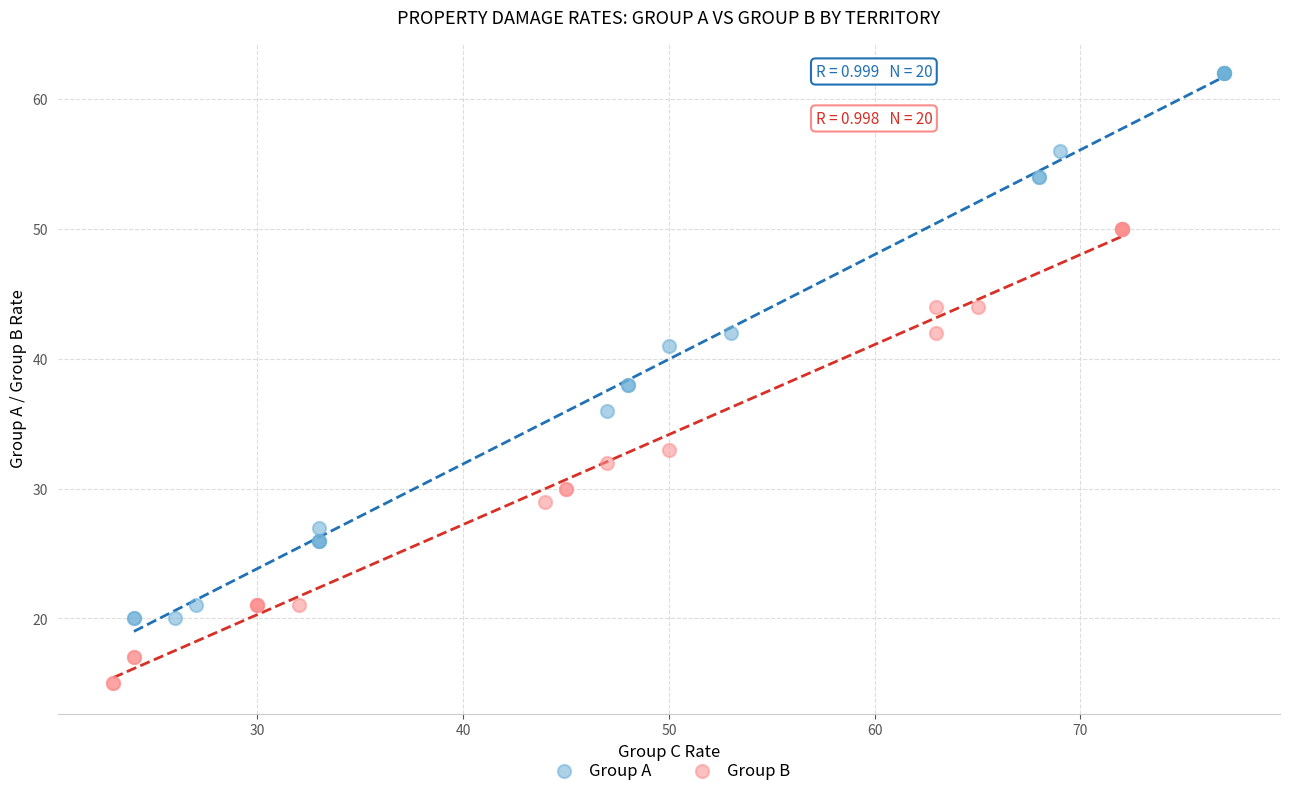

Which series reaches the minimum Y coordinate?

Group B